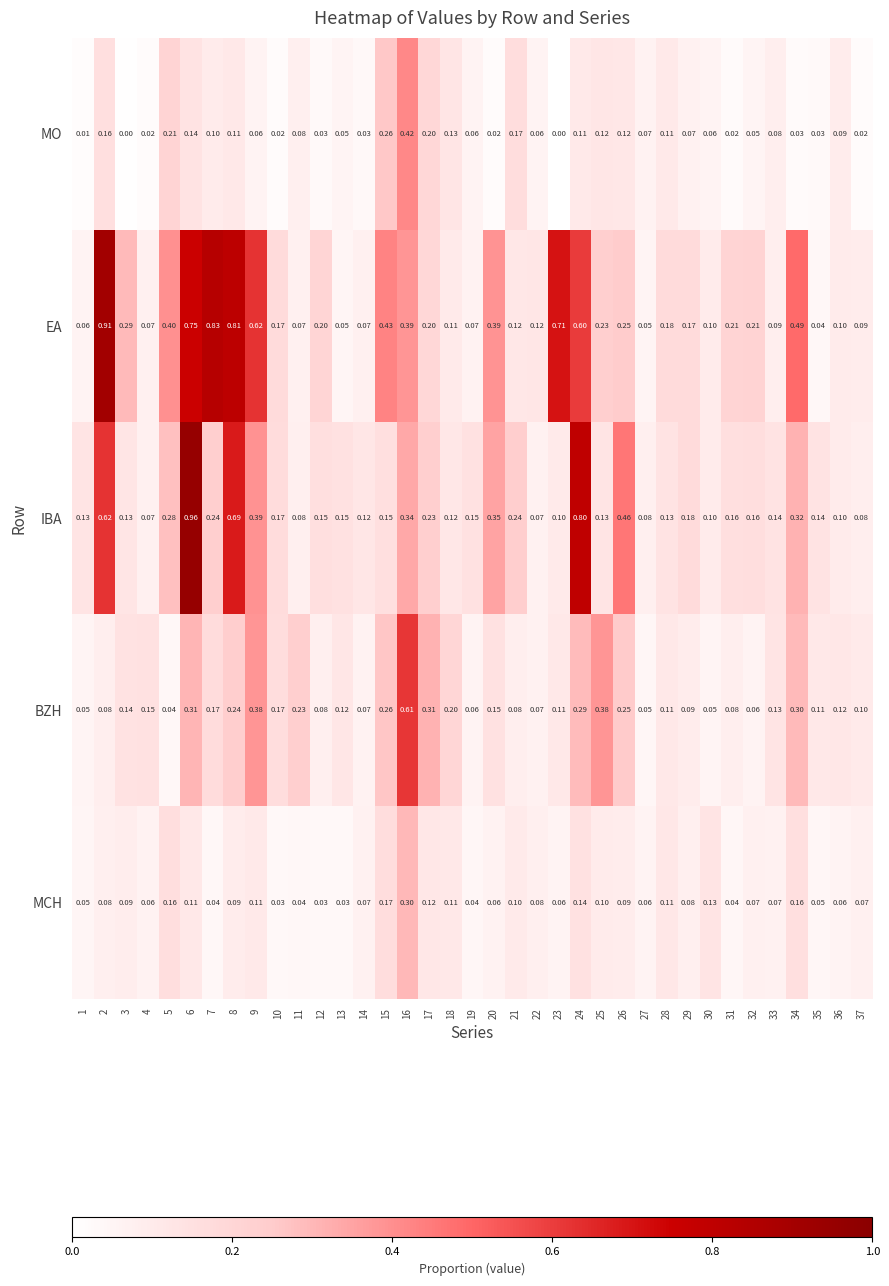

Is the value of MCH at 31 greater than the value of MO at 18?

No